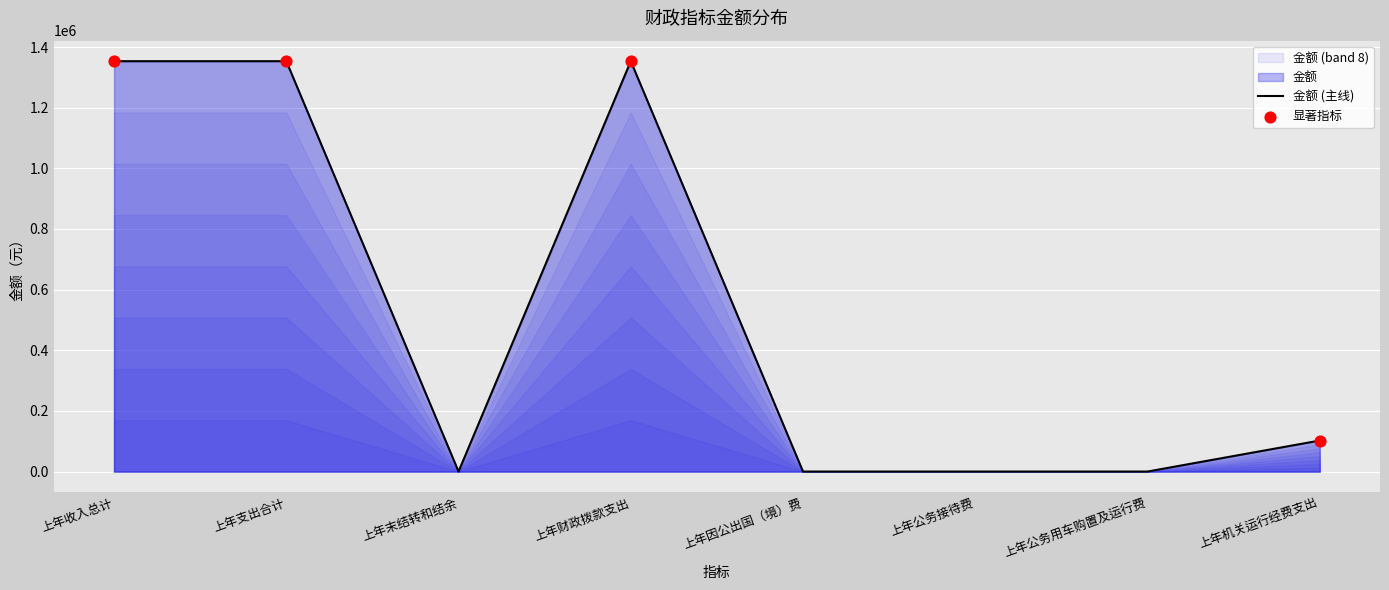

Between 上年机关运行经费支出 and 上年支出合计, which is larger?

上年支出合计